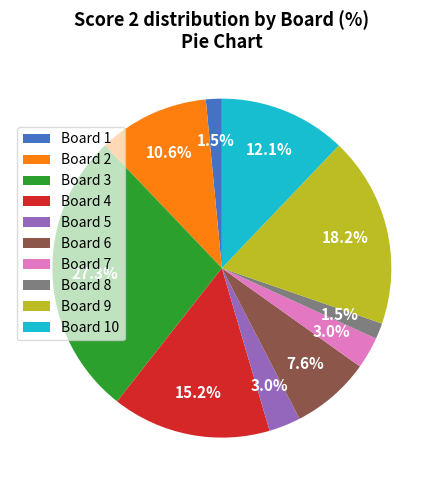

How many segments does this pie chart have?

10